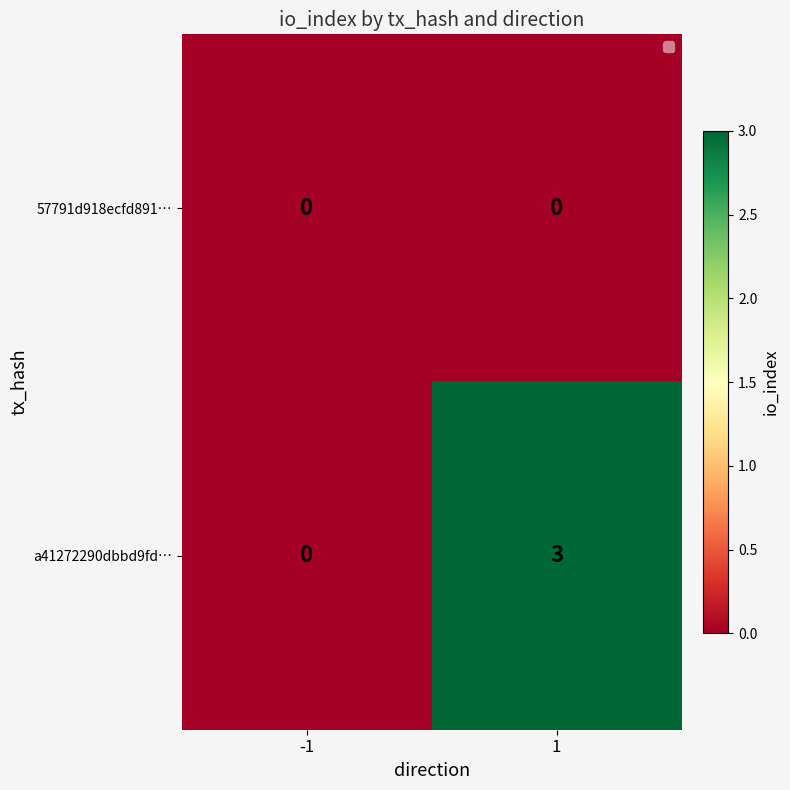

The value of a41272290dbbd9fd… at -1 is 0. True or false?

True